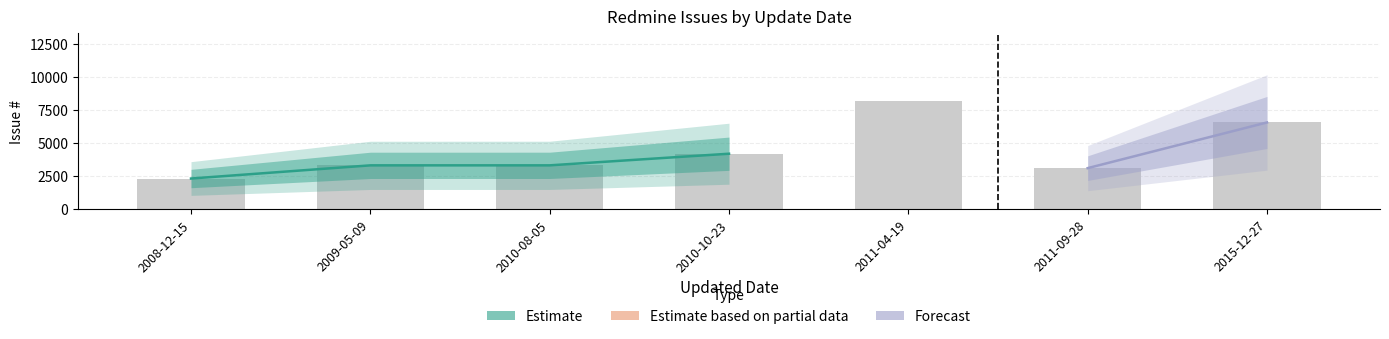

What is the label of the 3rd bar from the right?

2011-04-19